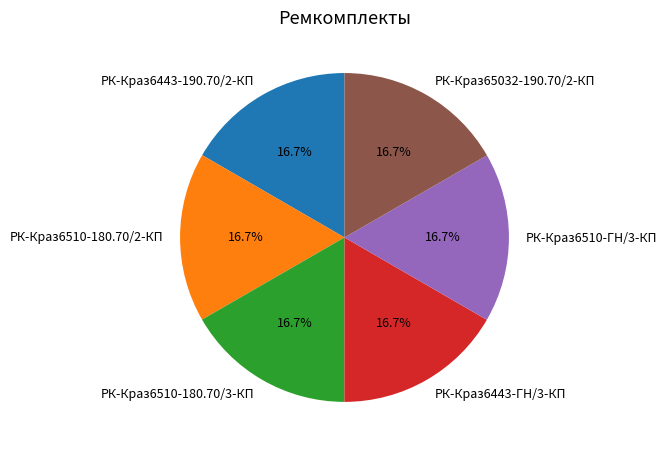

Is there any slice that represents more than half of the pie?

No